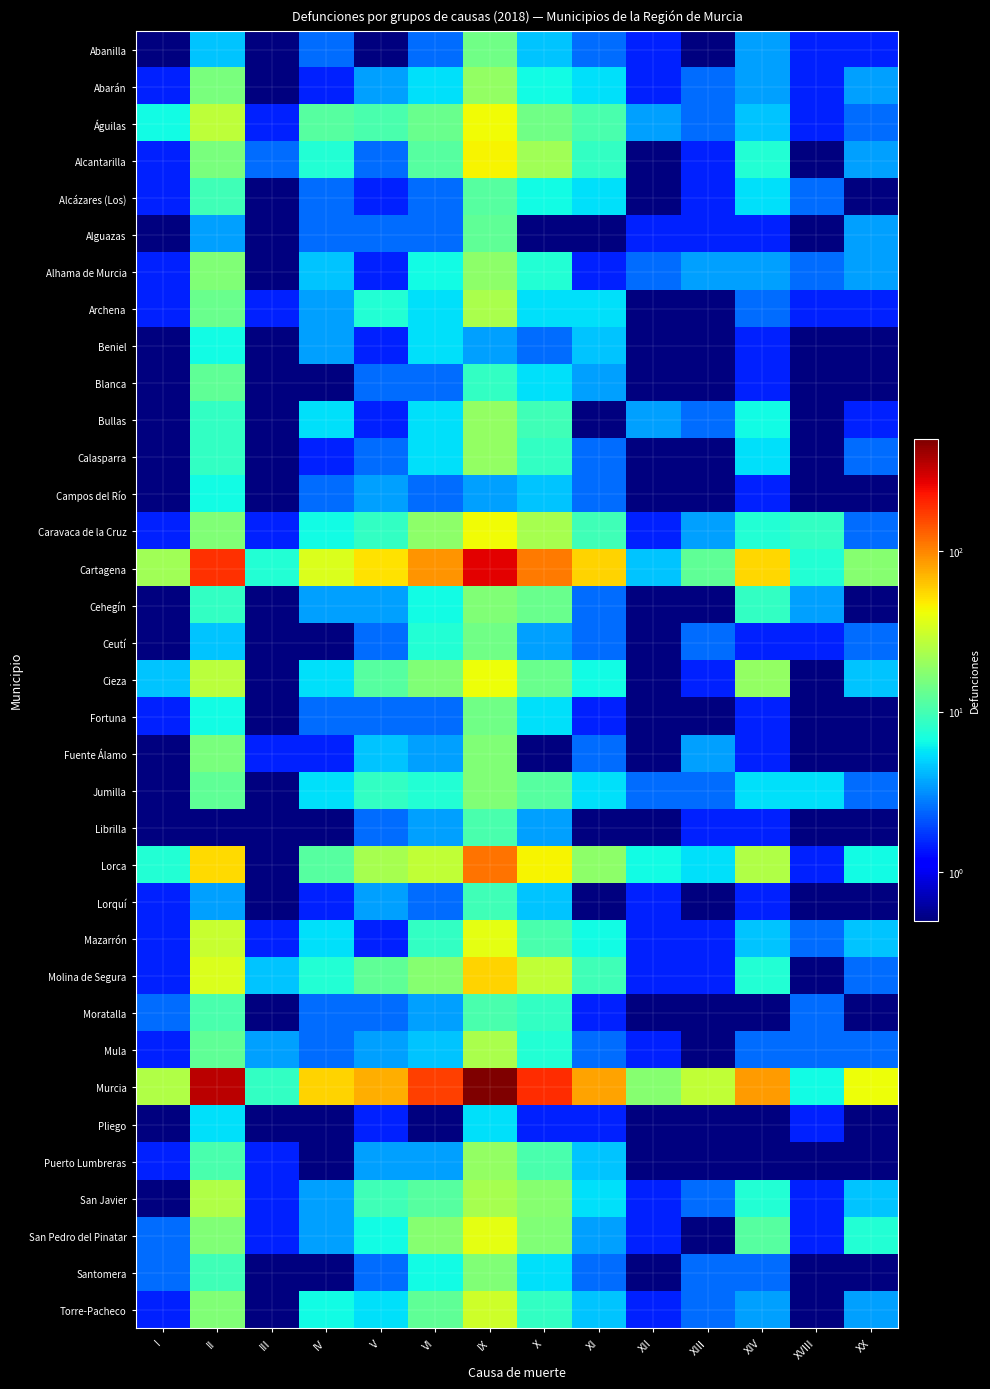

What is the greatest value displayed?

496.5